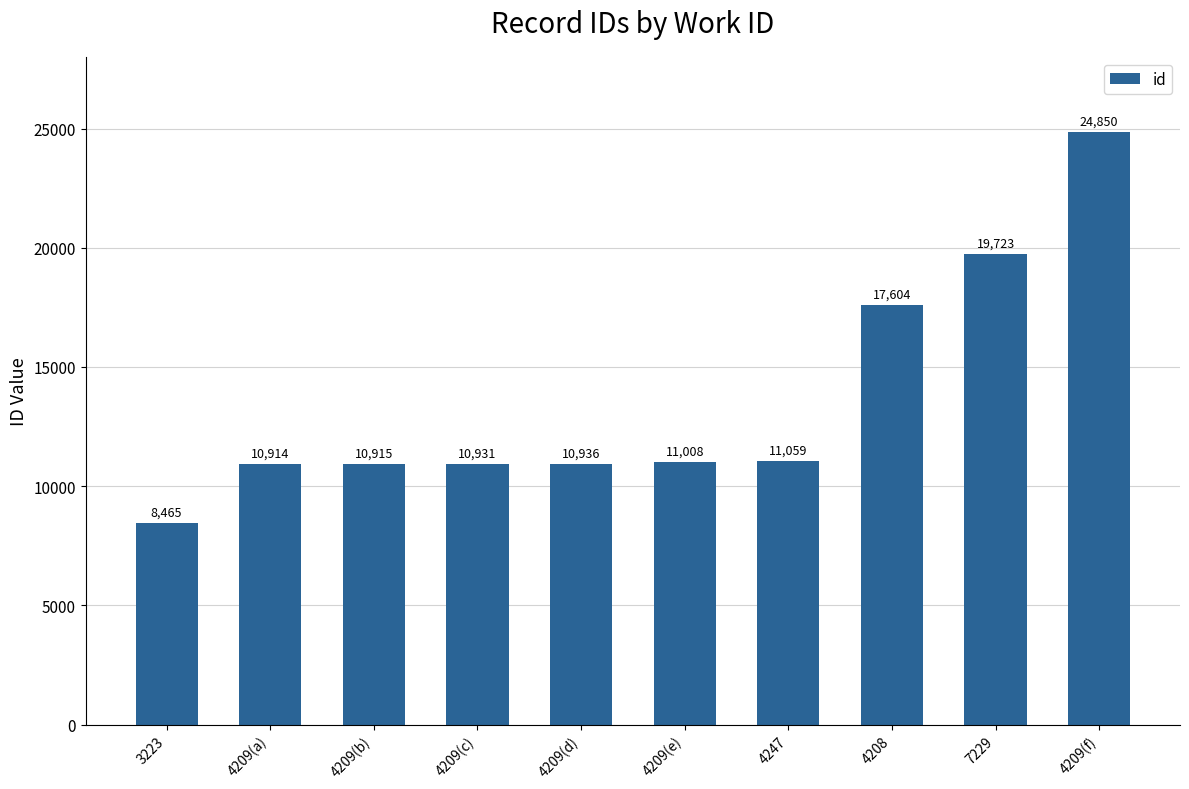

How many bars are there in total?

10